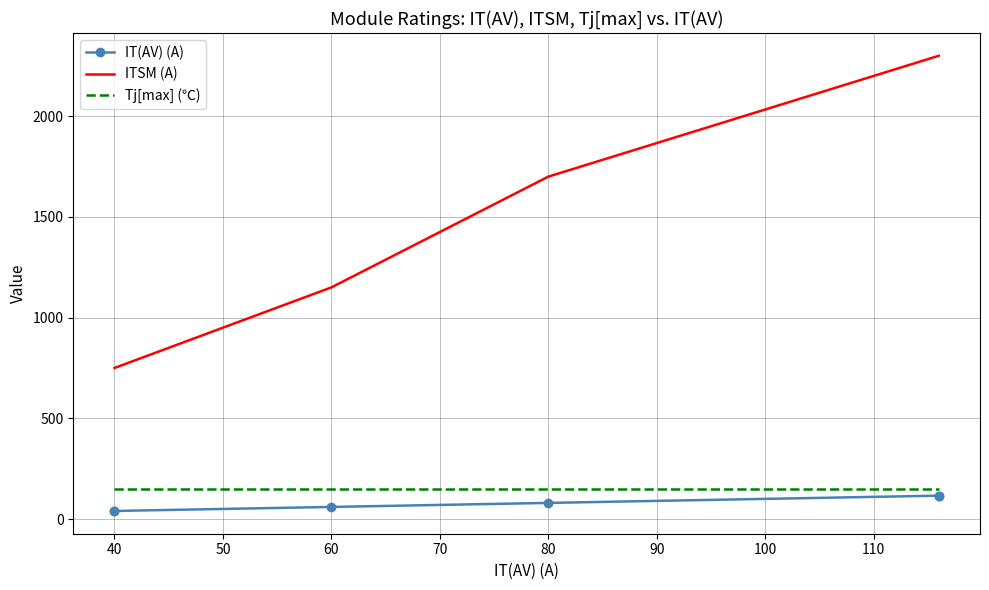

True or false: ITSM (A) has a value of 1165 at 80.

False